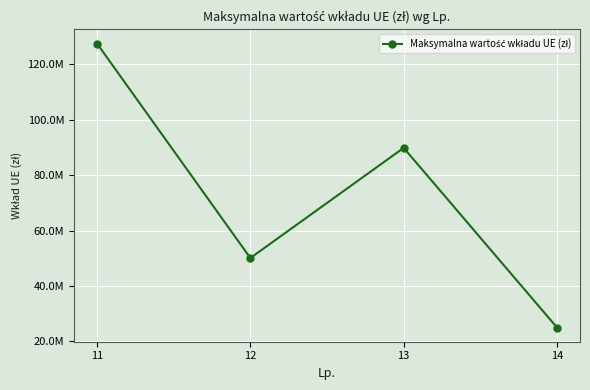

Is this an area chart (filled region under the line)?

No